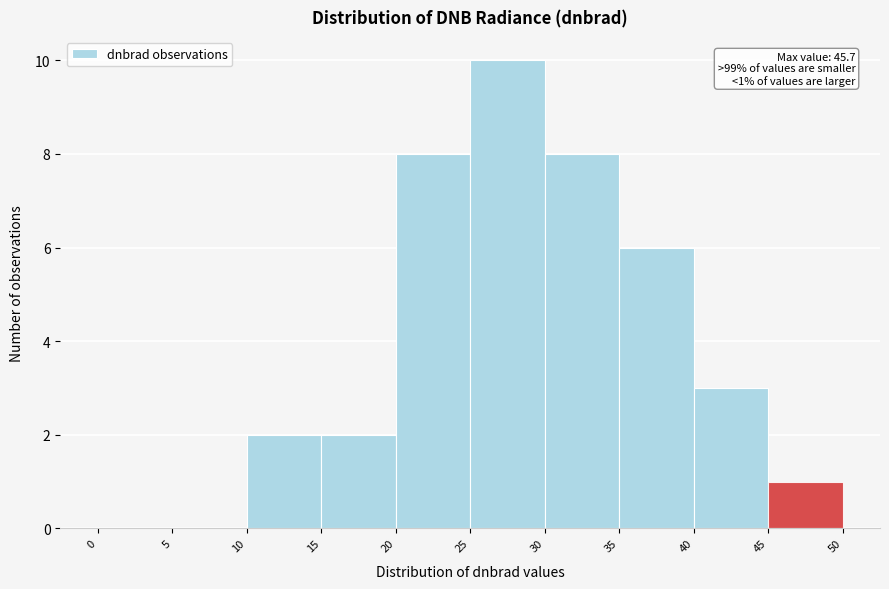

Over which range of the x-axis is the bar tallest?

25 to 30